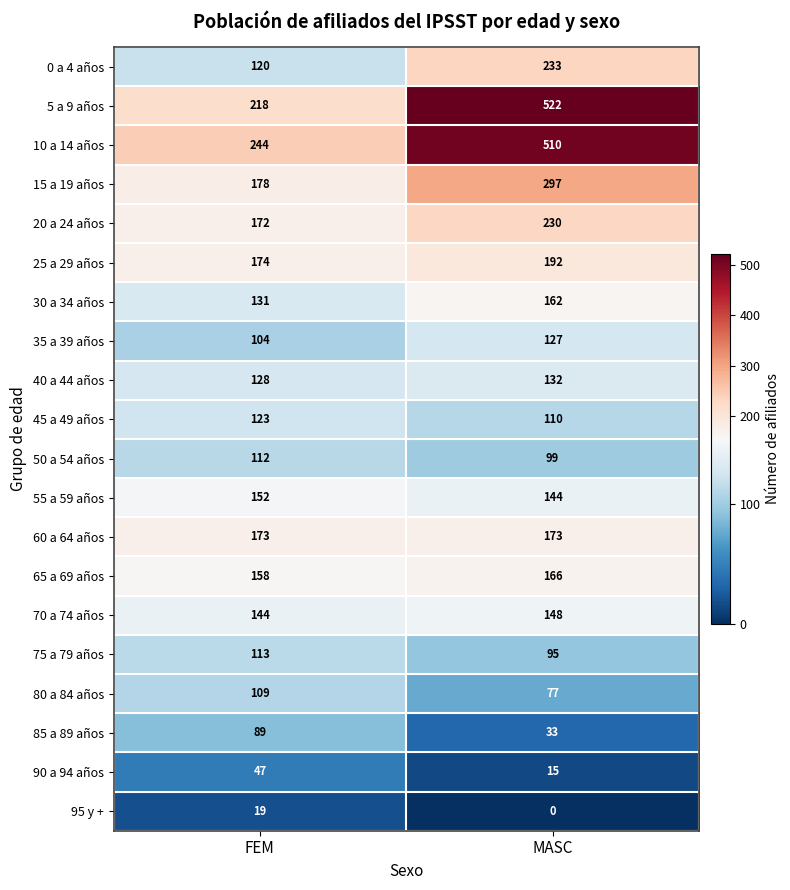

What is the sum of the 15 a 19 años values at FEM and MASC?

475